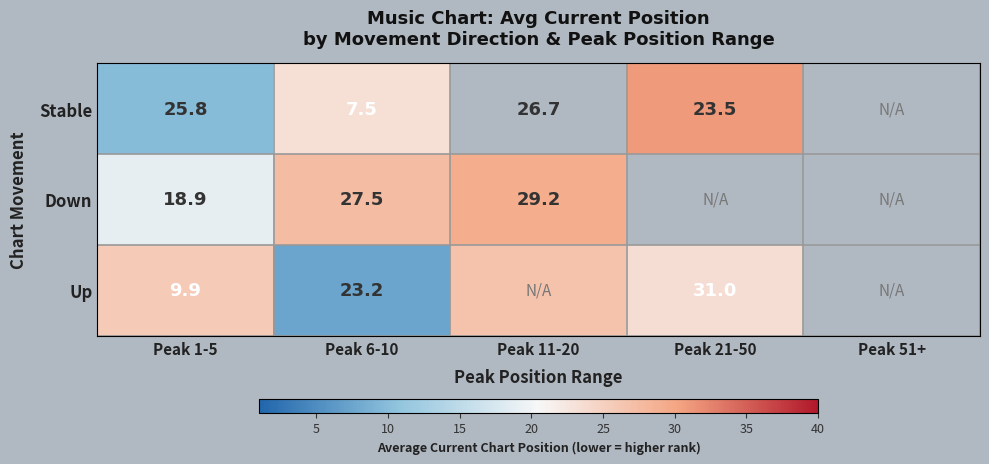

At Peak 6-10, list the series in order from smallest to largest.

Stable, Up, Down